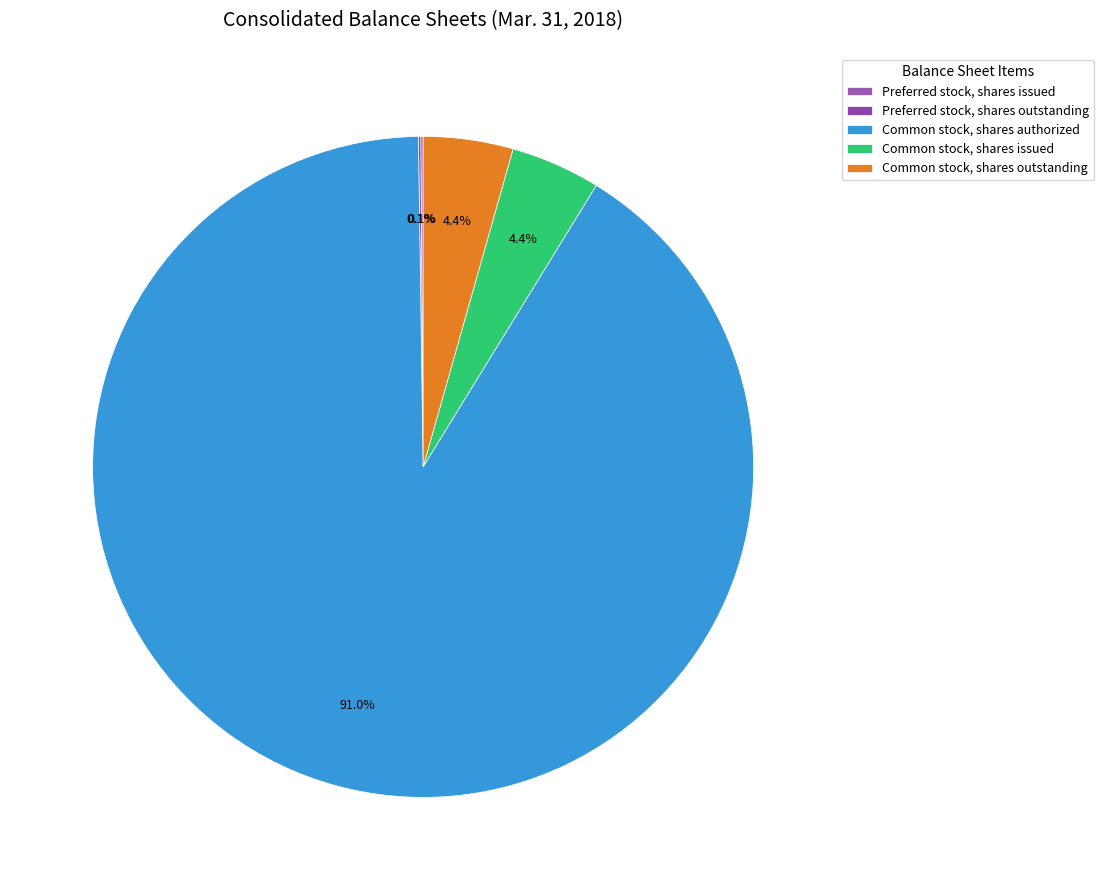

Which has a higher value, Preferred stock, shares outstanding or Preferred stock, shares issued?

Preferred stock, shares outstanding